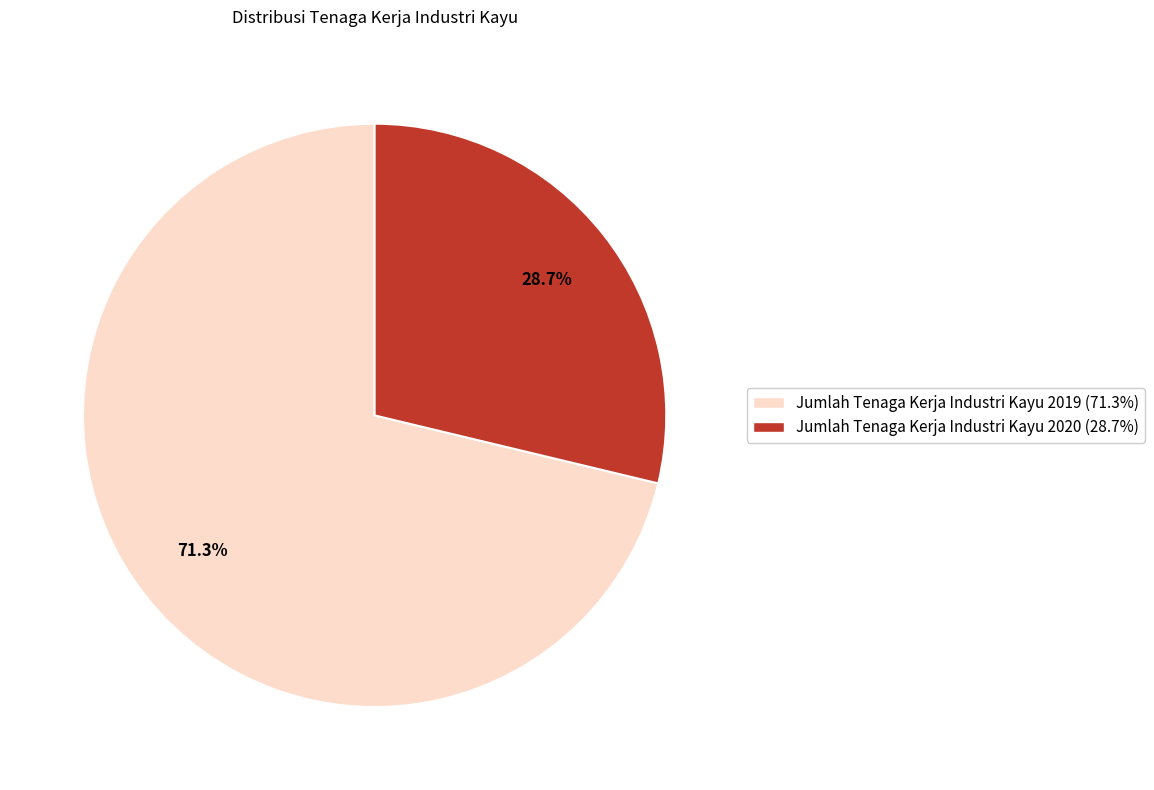

Do Jumlah Tenaga Kerja Industri Kayu 2020 and Jumlah Tenaga Kerja Industri Kayu 2019 together represent more than half of the pie?

Yes